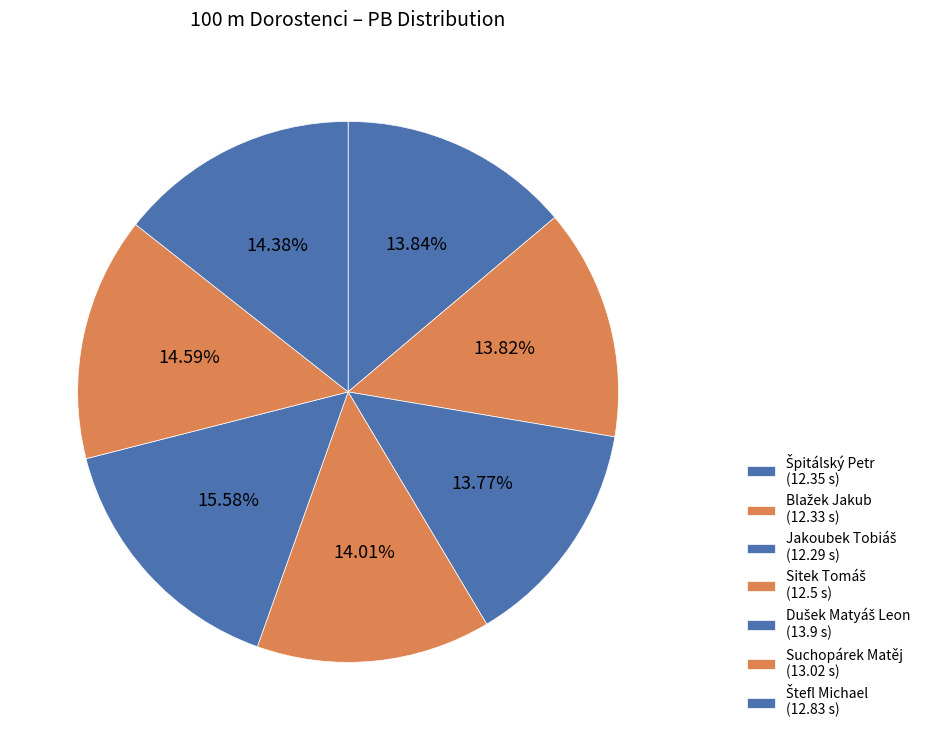

Rank the categories by value from lowest to highest.

Jakoubek Tobiáš, Blažek Jakub, Špitálský Petr, Sitek Tomáš, Štefl Michael, Suchopárek Matěj, Dušek Matyáš Leon